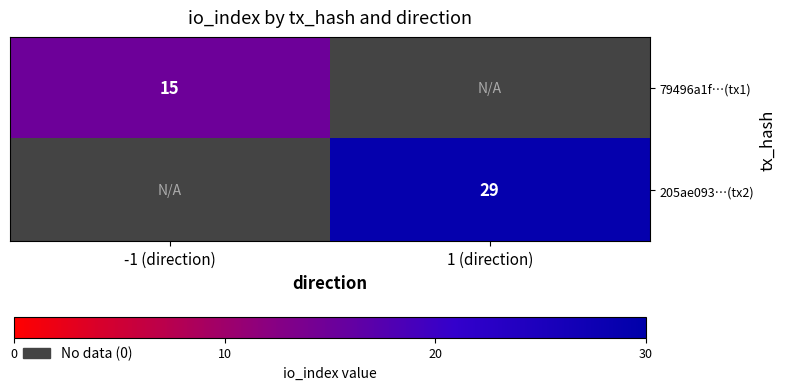

Is the value of 79496a1f…(tx1) at -1 (direction) greater than the value of 205ae093…(tx2) at 1 (direction)?

No